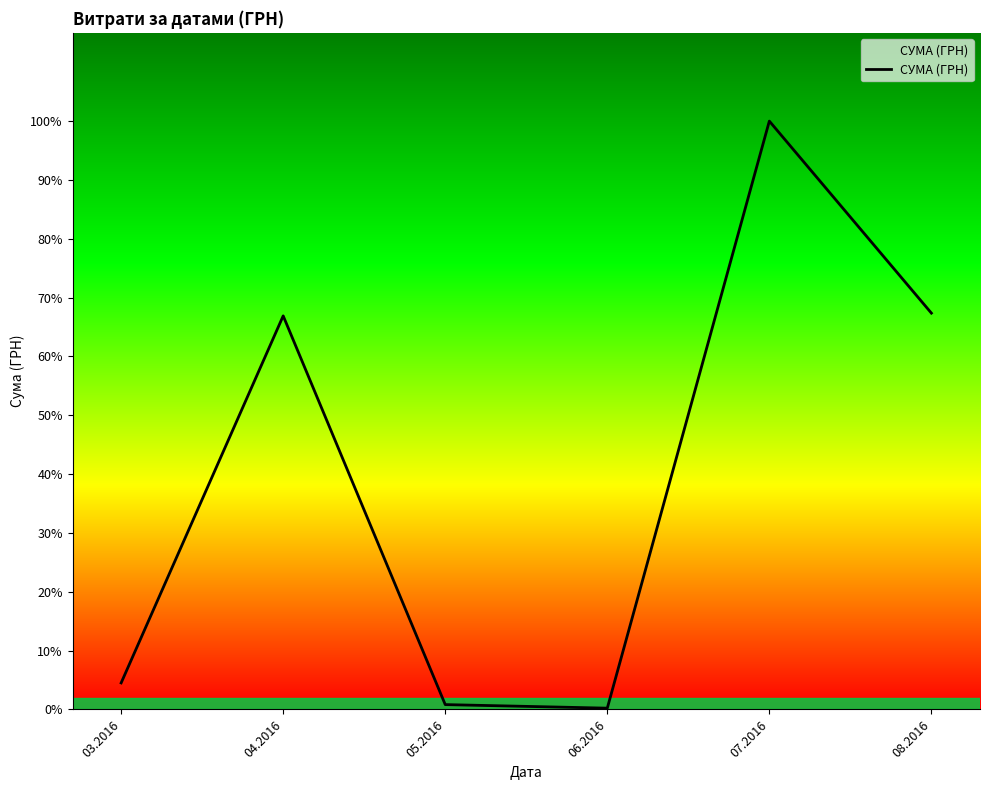

Does the chart have visible grid lines?

No